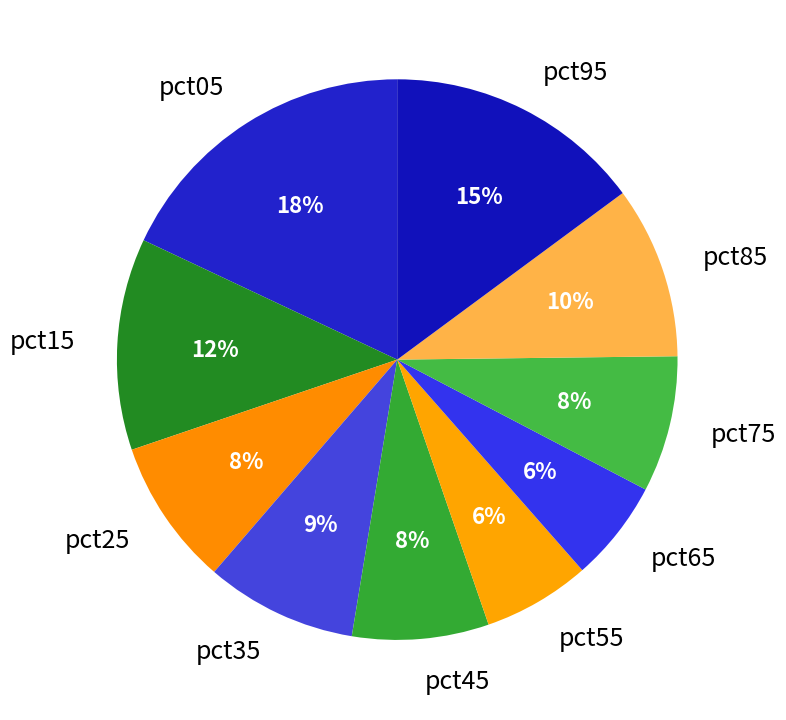

Which category has the biggest portion of the pie?

pct05